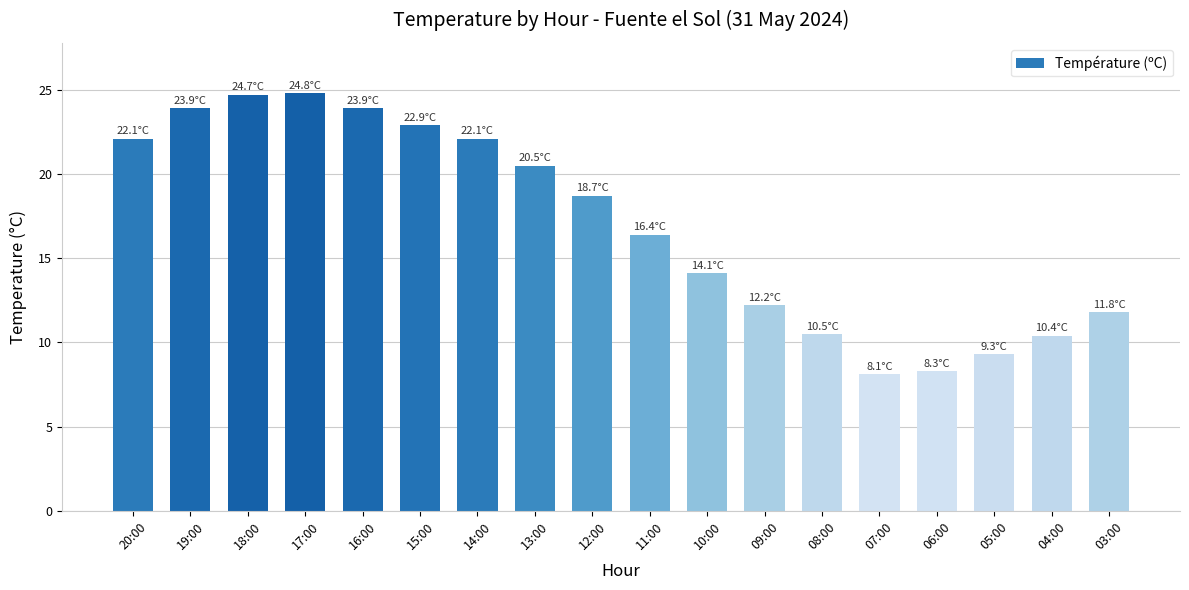

What is the sum of the values at 12:00 and 19:00?

42.6